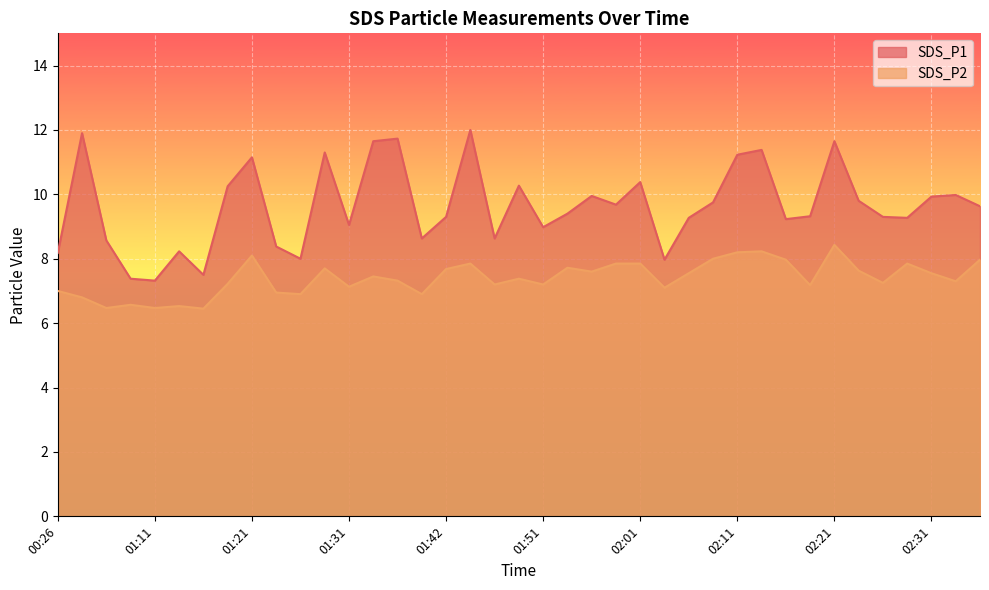

The SDS_P2 series shows 1.7 at 01:31. True or false?

False